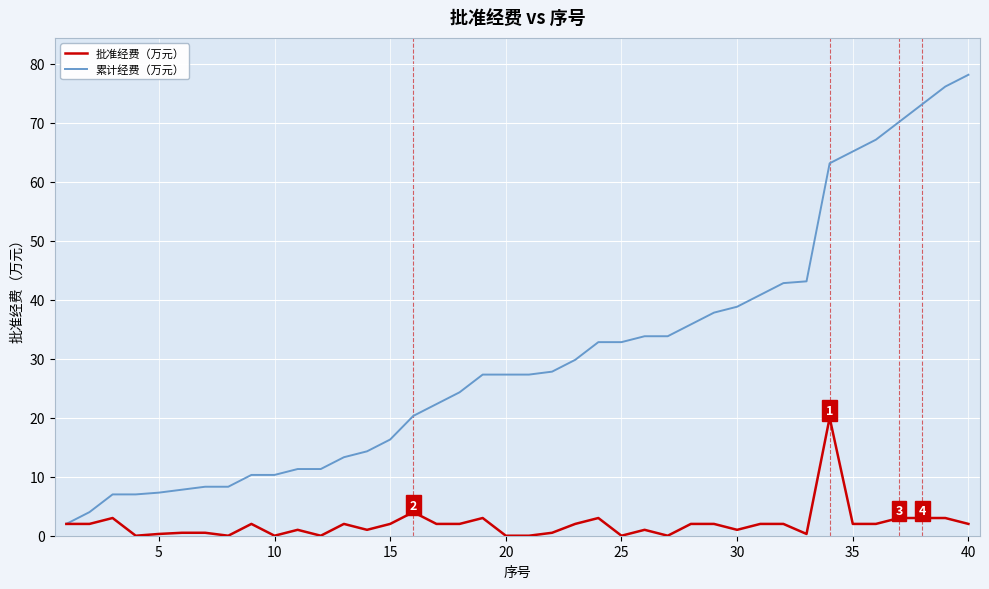

Which series has the largest total across all categories?

累计经费（万元）